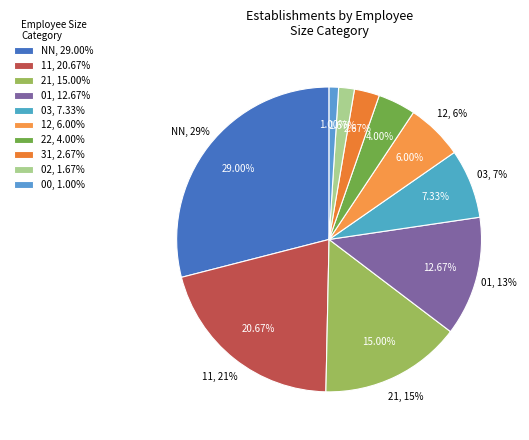

To the nearest percent, what is the difference between the largest and smallest slice percentages?

28%